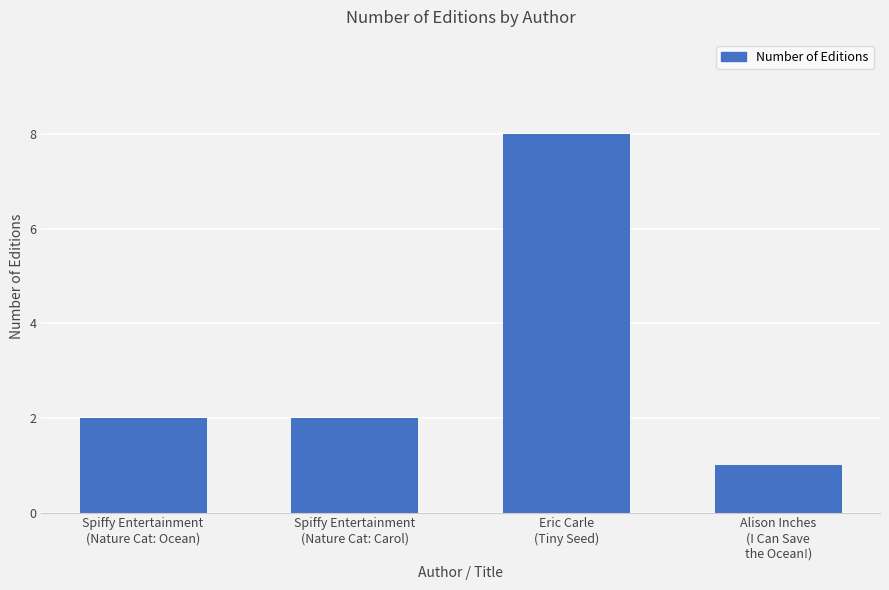

What is the maximum value shown in the chart?

8